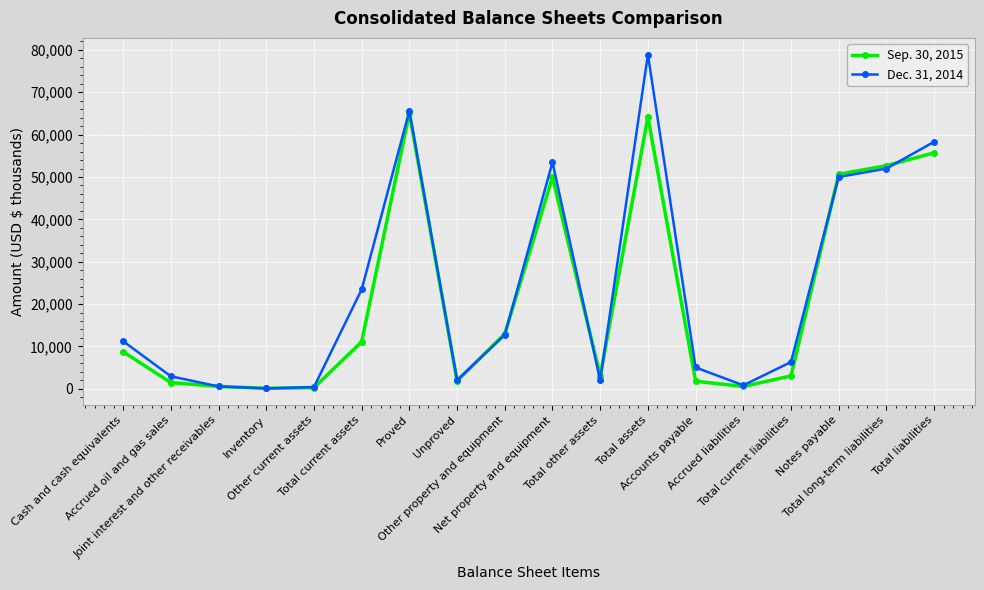

List the series in order of their overall mean, lowest first.

Sep. 30, 2015, Dec. 31, 2014